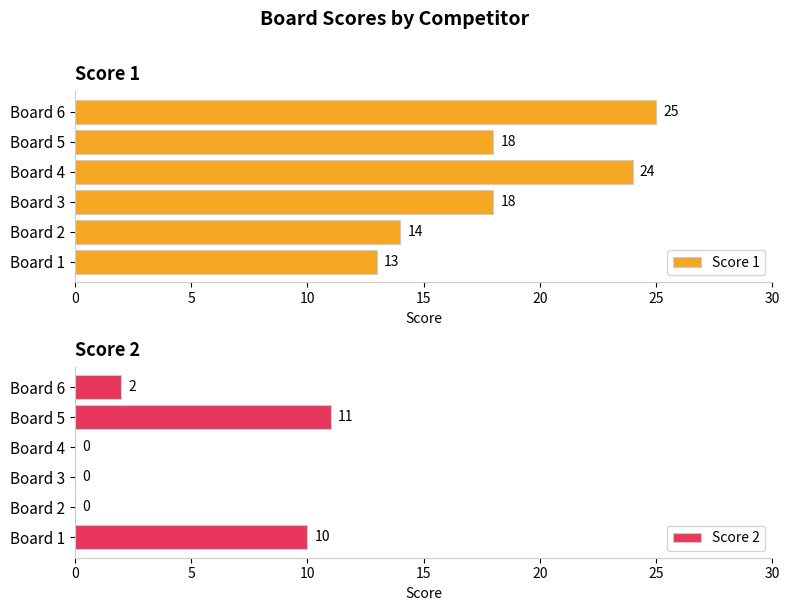

What is the value of the Score 1 bar at the 1st from the left?

13